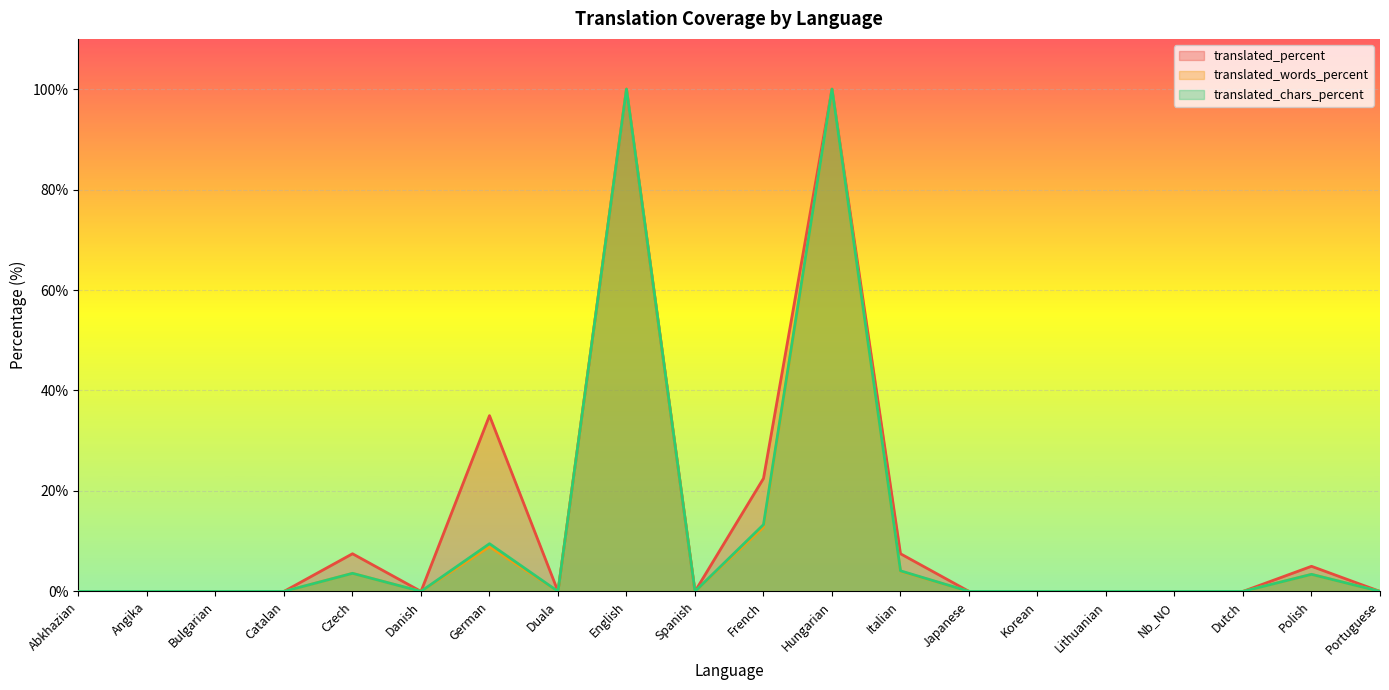

At which label does translated_percent reach its peak?

English